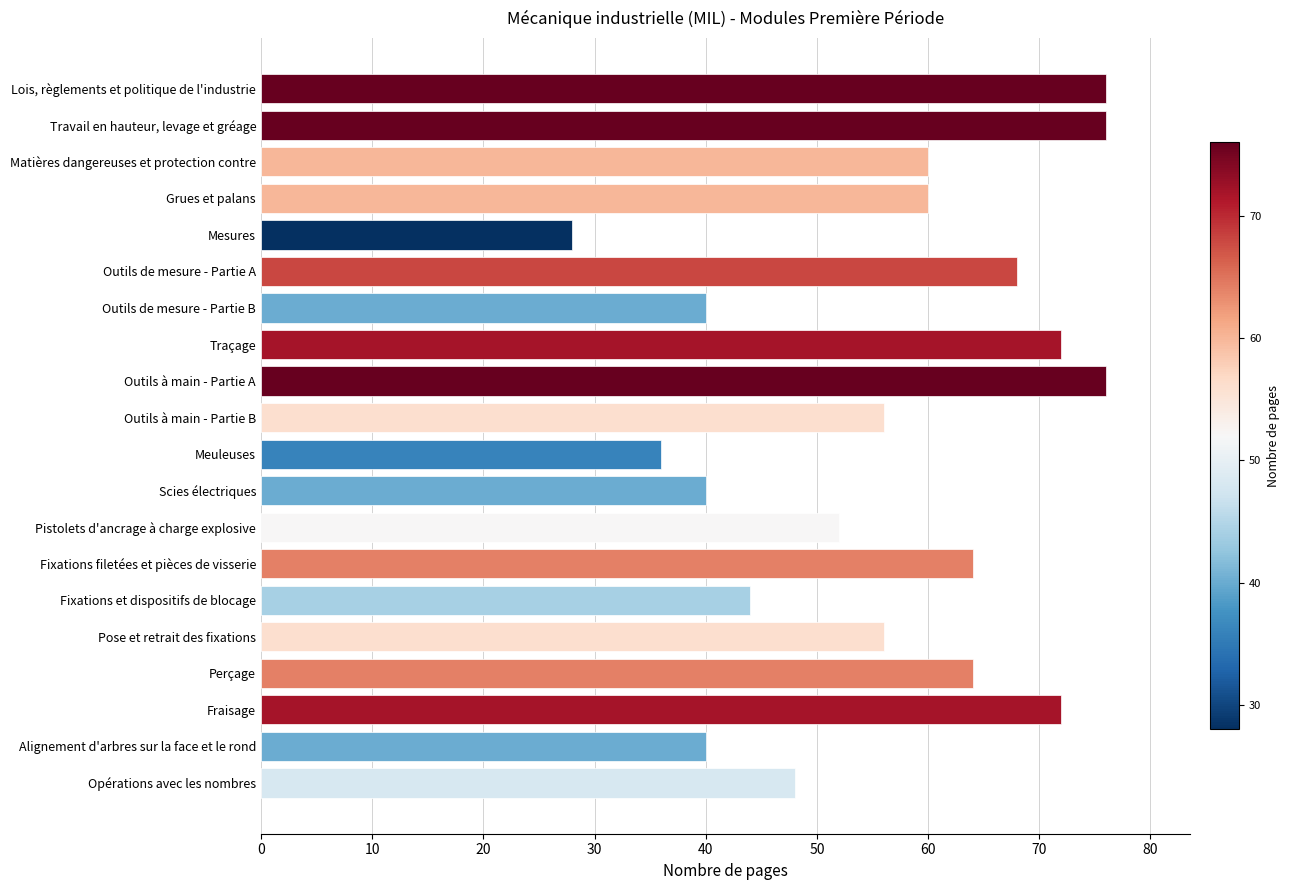

Reading bottom to top, what are all the values shown in this chart?

48	40	72	64	56	44	64	52	40	36	56	76	72	40	68	28	60	60	76	76